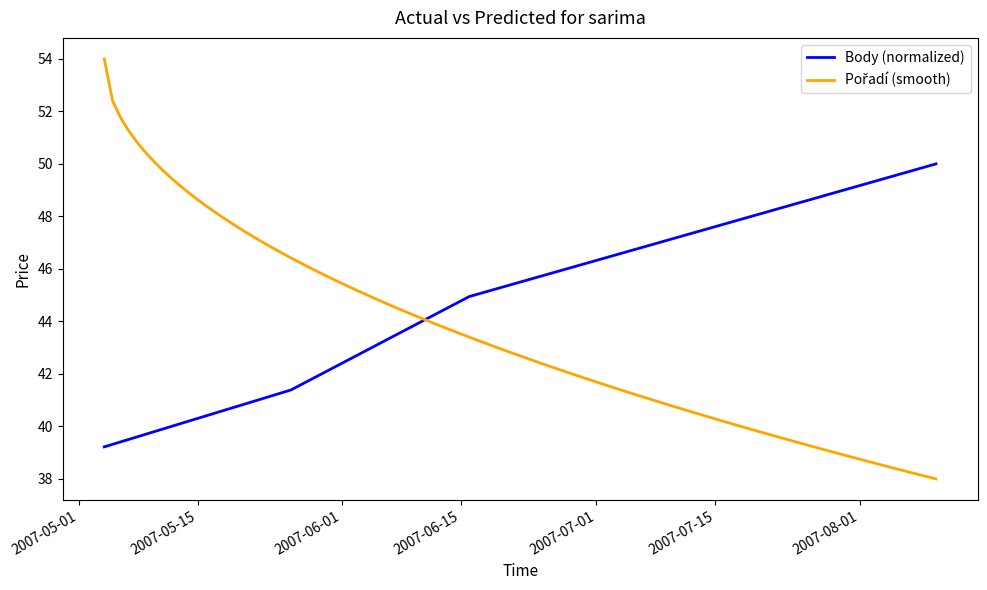

What position from the right is 2007-06-16?

2